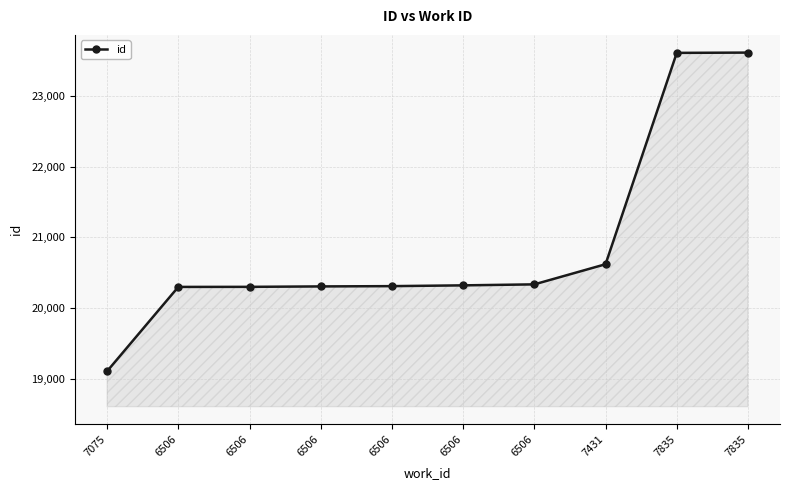

How many lines are shown in the chart?

1